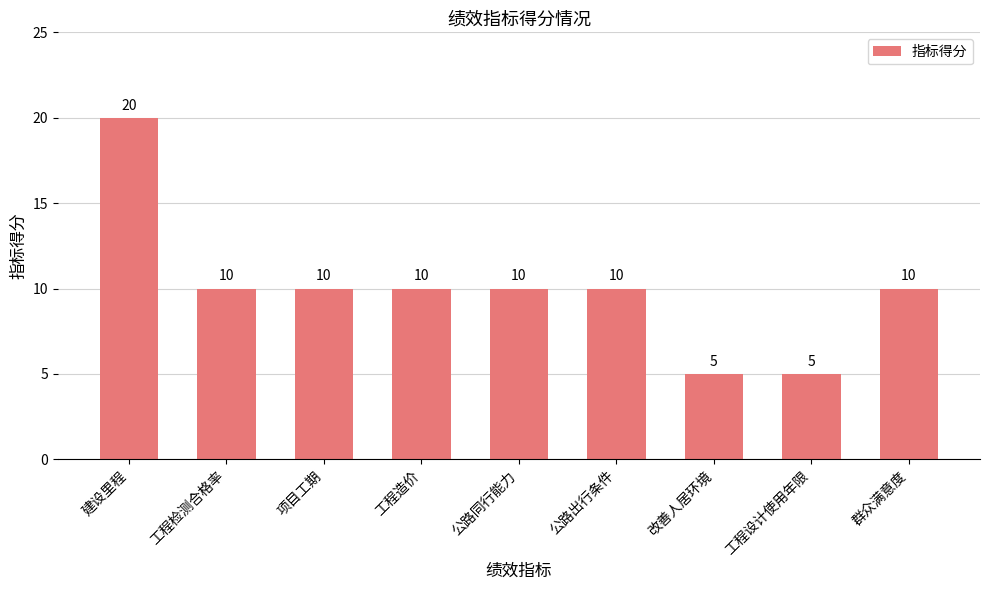

What is the sum of all values?

90